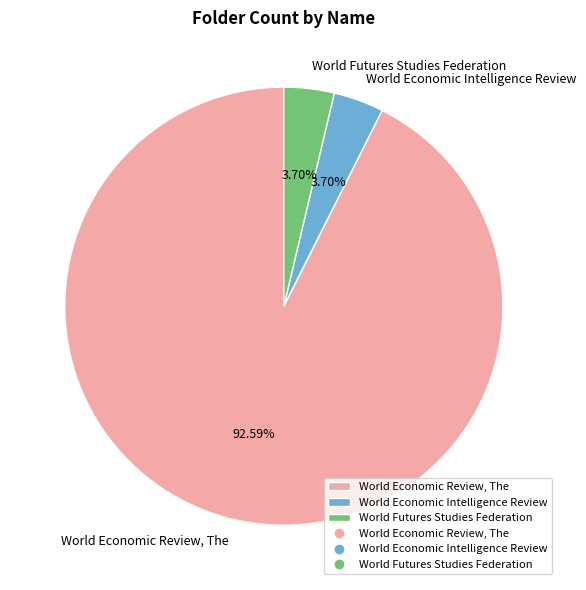

To the nearest percent, what portion does World Economic Intelligence Review represent?

4%